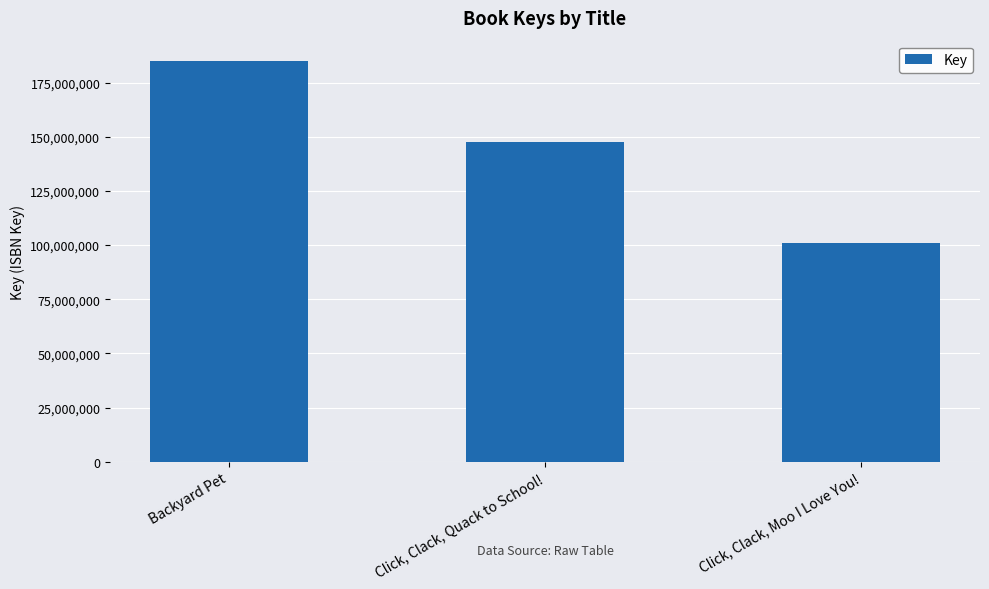

What is the value of the 3rd bar from the left?

101104648